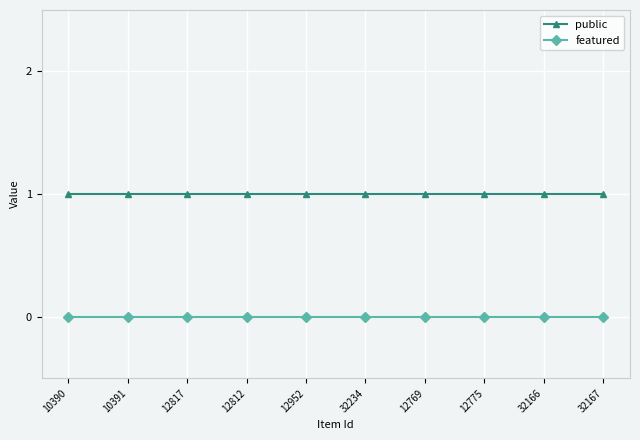

What is the label of the 1st point from the left?

10390